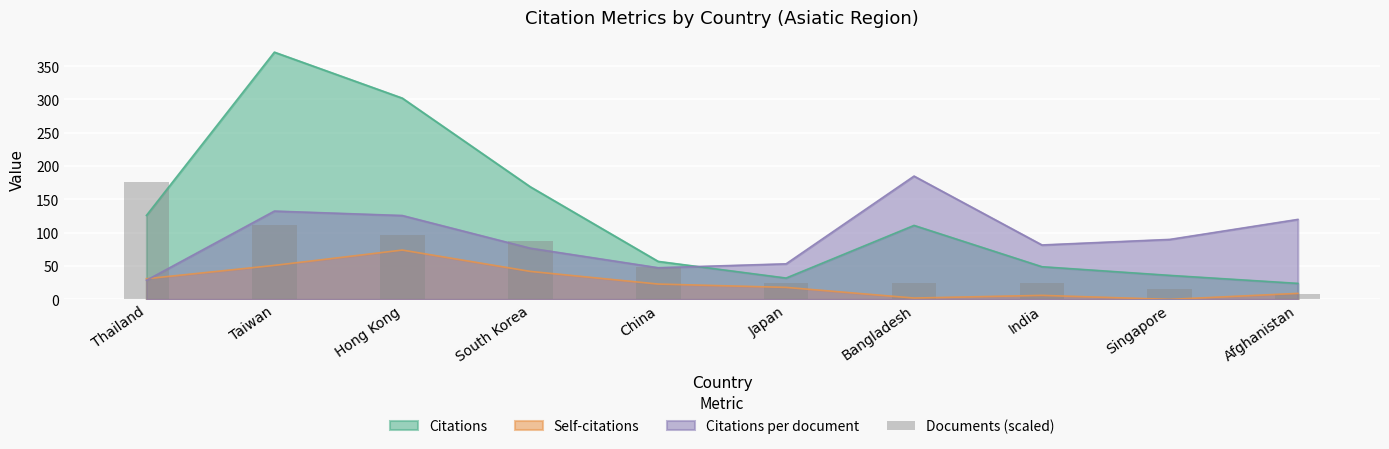

Reading left to right, what are all the values shown in this chart?

176	112	96	88	48	24	24	24	16	8